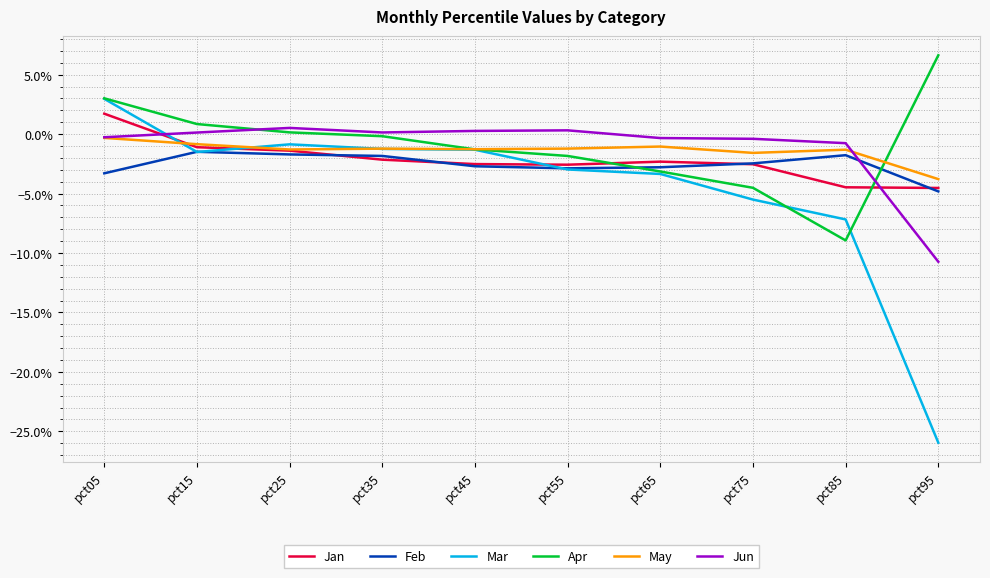

In May, how many points are lower than both neighbors (excluding endpoints)?

3